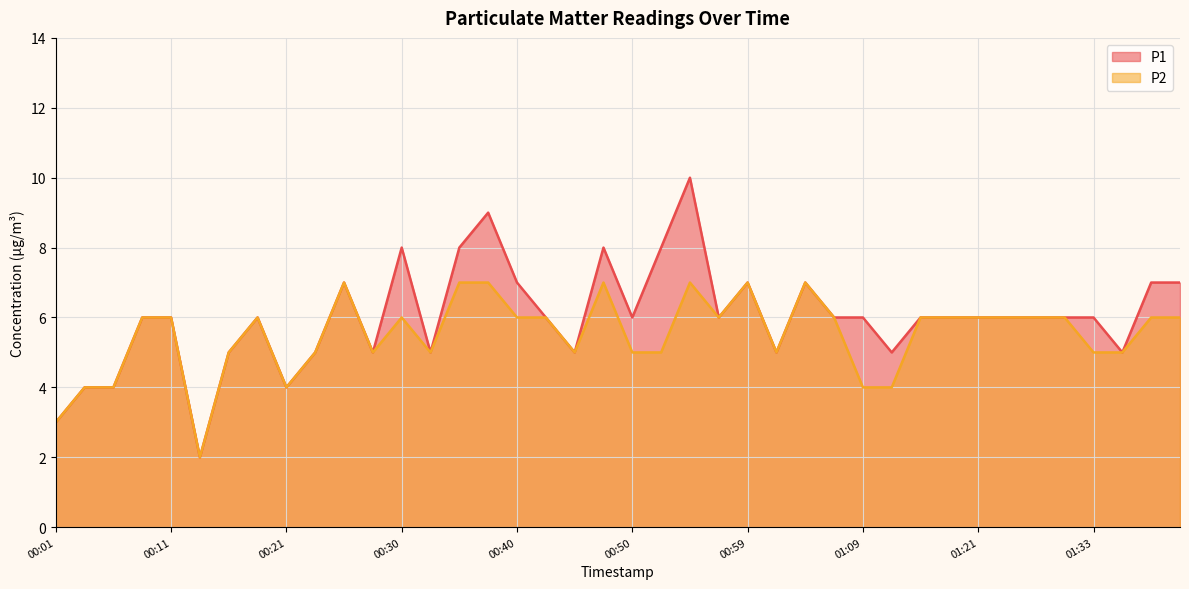

True or false: P1 and P2 intersect in this chart.

False